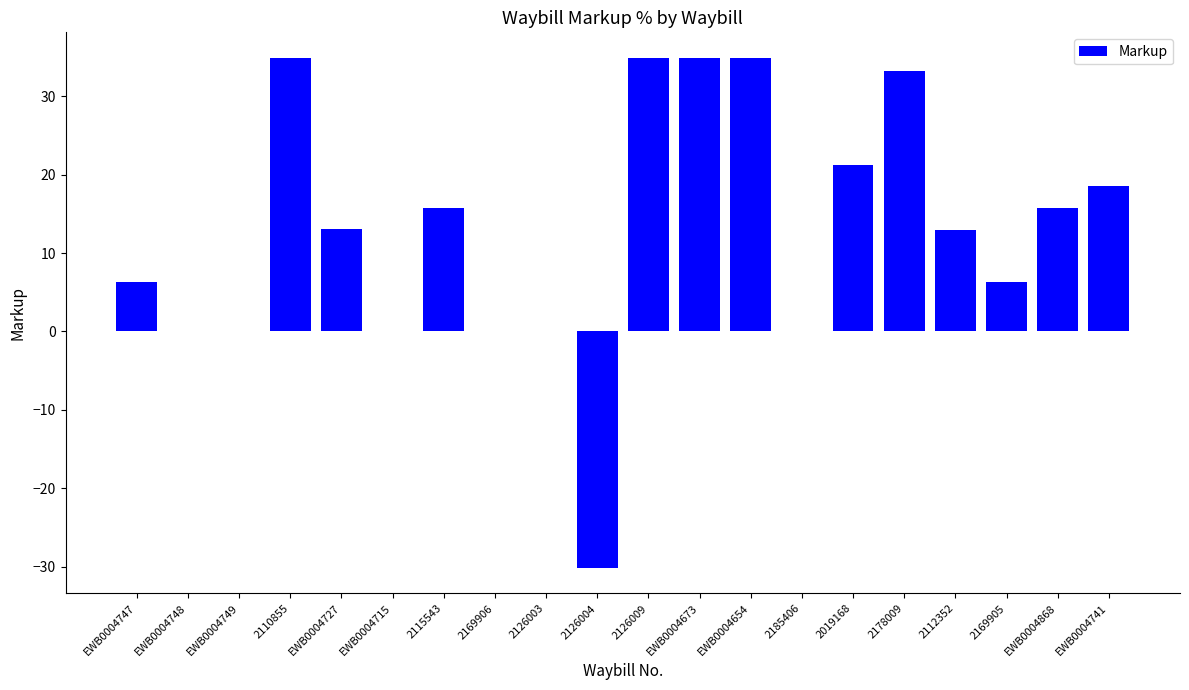

What is the maximum value shown in the chart?

34.9